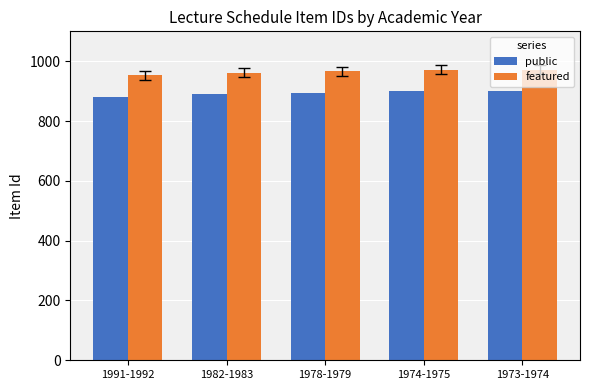

Rank the series at 1978-1979 from highest to lowest value.

featured, public